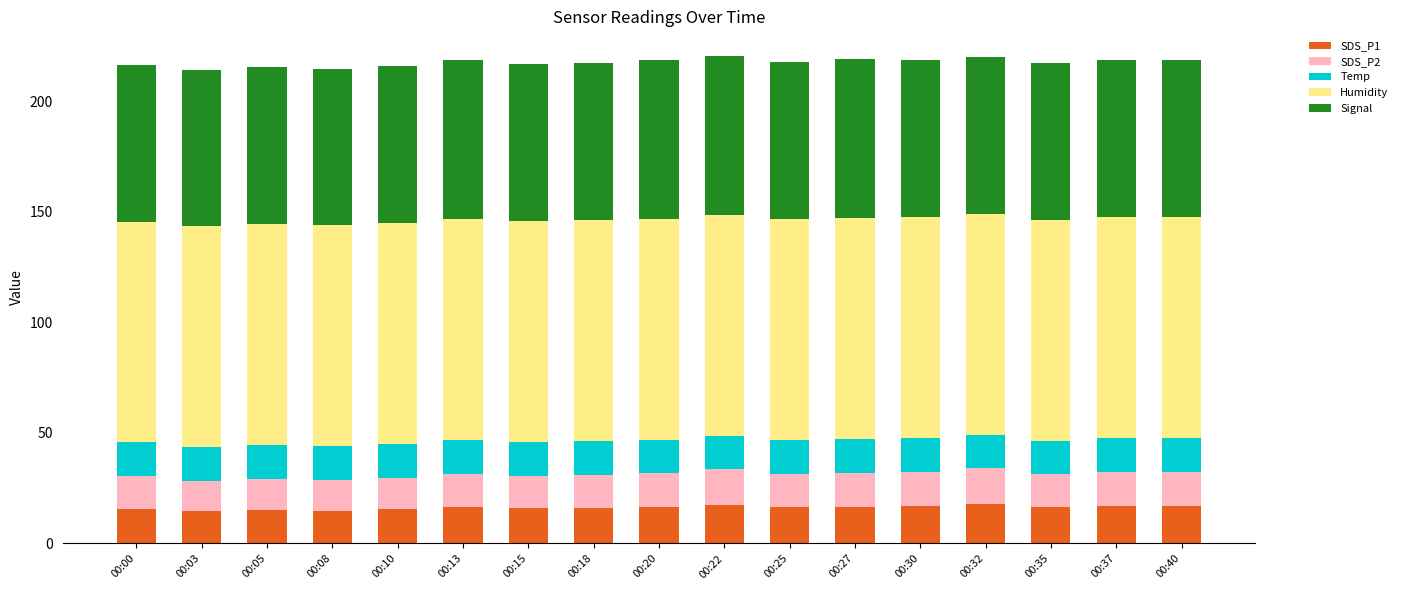

What is the highest value of the SDS_P1 series?

17.7